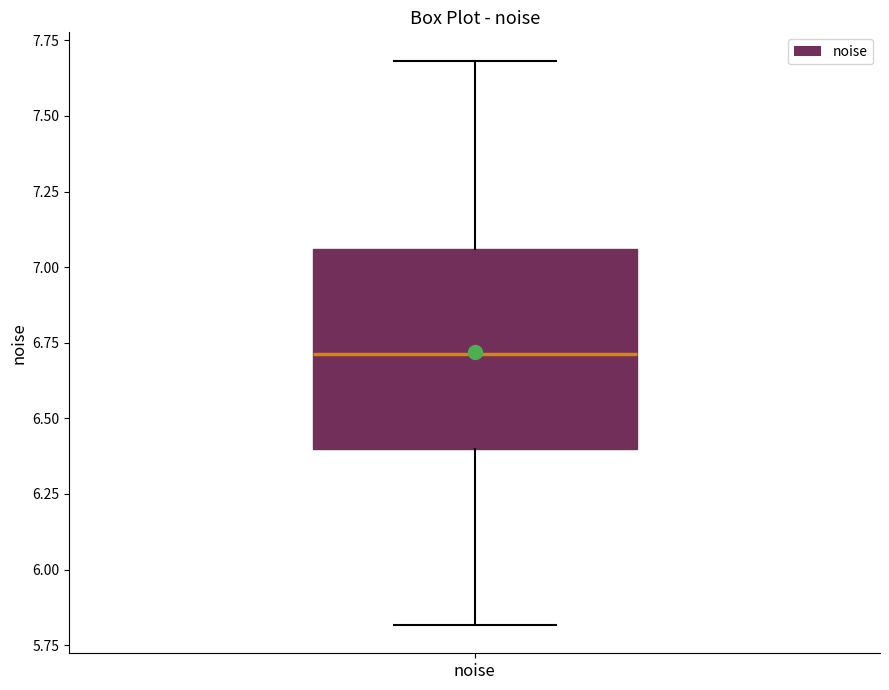

Read this box plot against the y-axis: the position of the median line, the range covered by the box, and the ends of both whiskers. The values are not printed on the chart, so give them approximately, as read against the axis.

median 6.70, box 6.40 to 7.05, whiskers 5.80 to 7.70